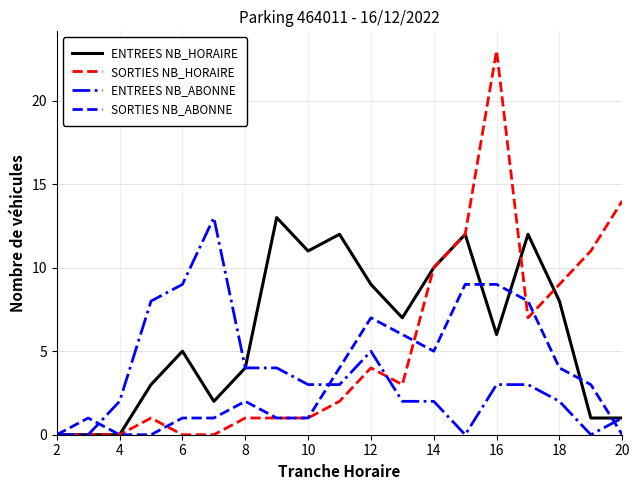

What is the difference between the maximum and minimum values in the SORTIES NB_ABONNE series?

9